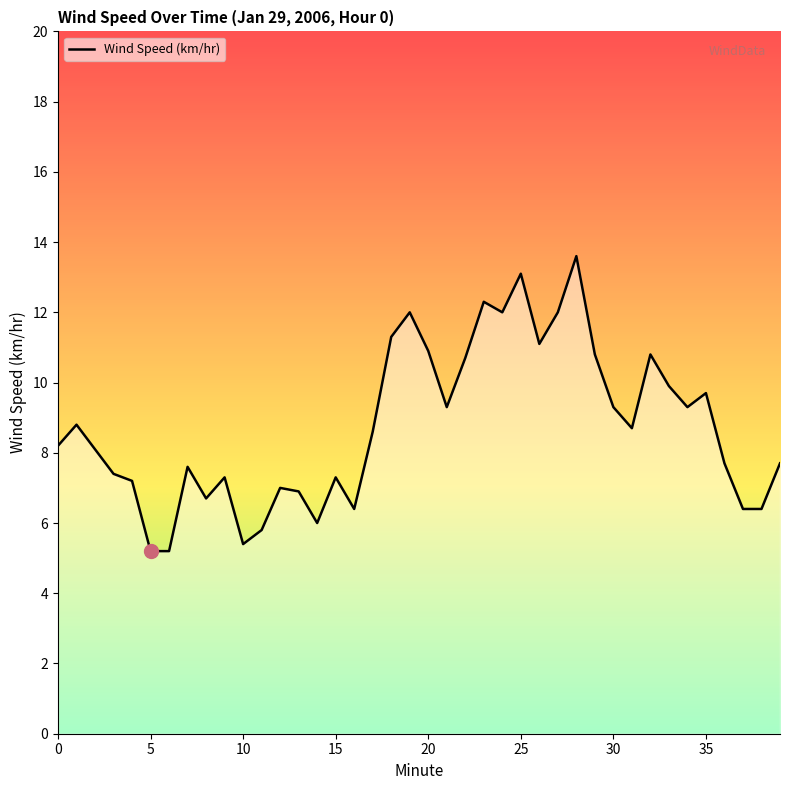

What is the difference between the maximum and second lowest values?

8.4